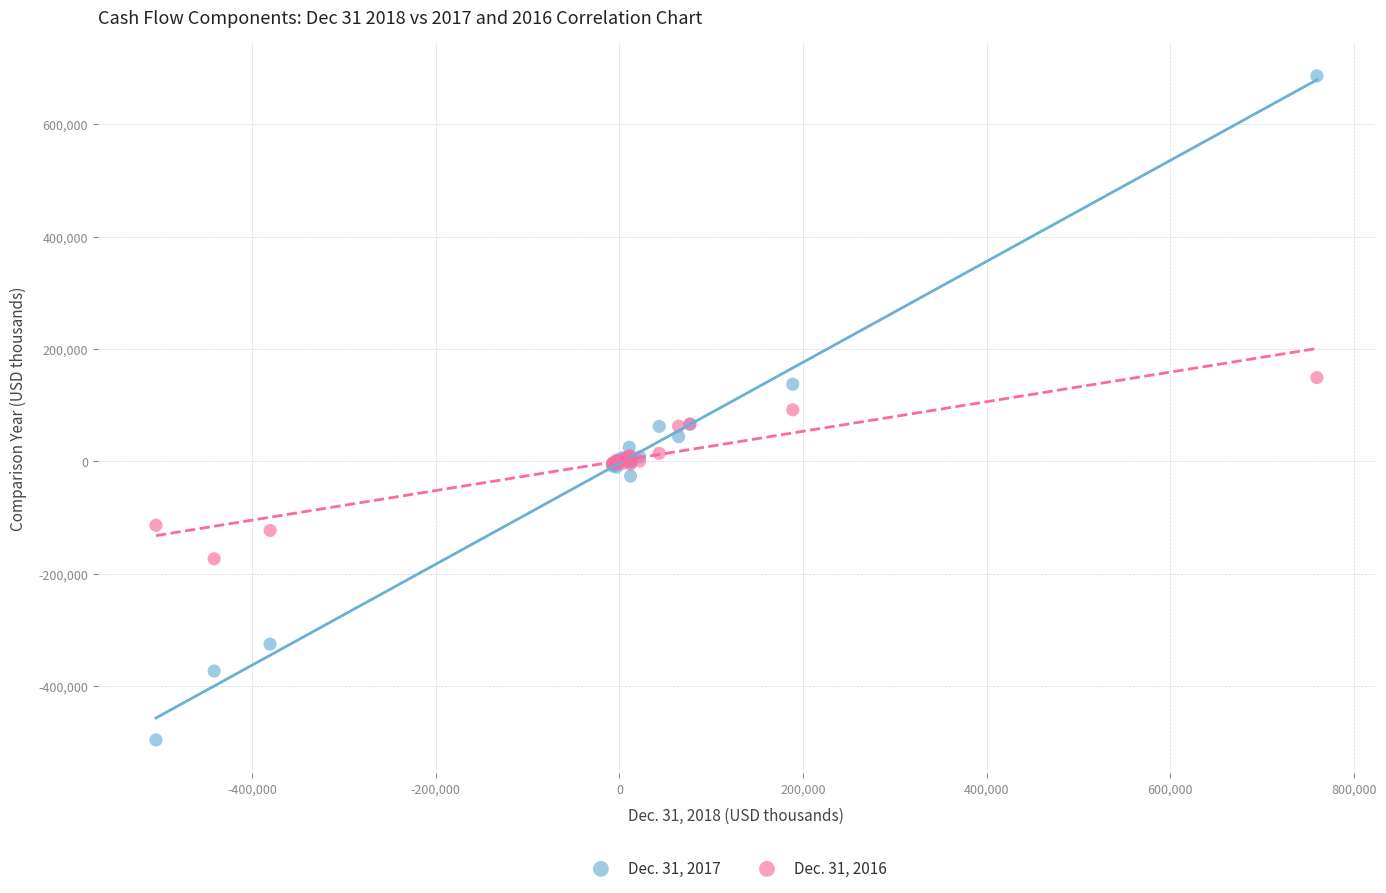

Which series contains the lowest Y value?

Dec. 31, 2017